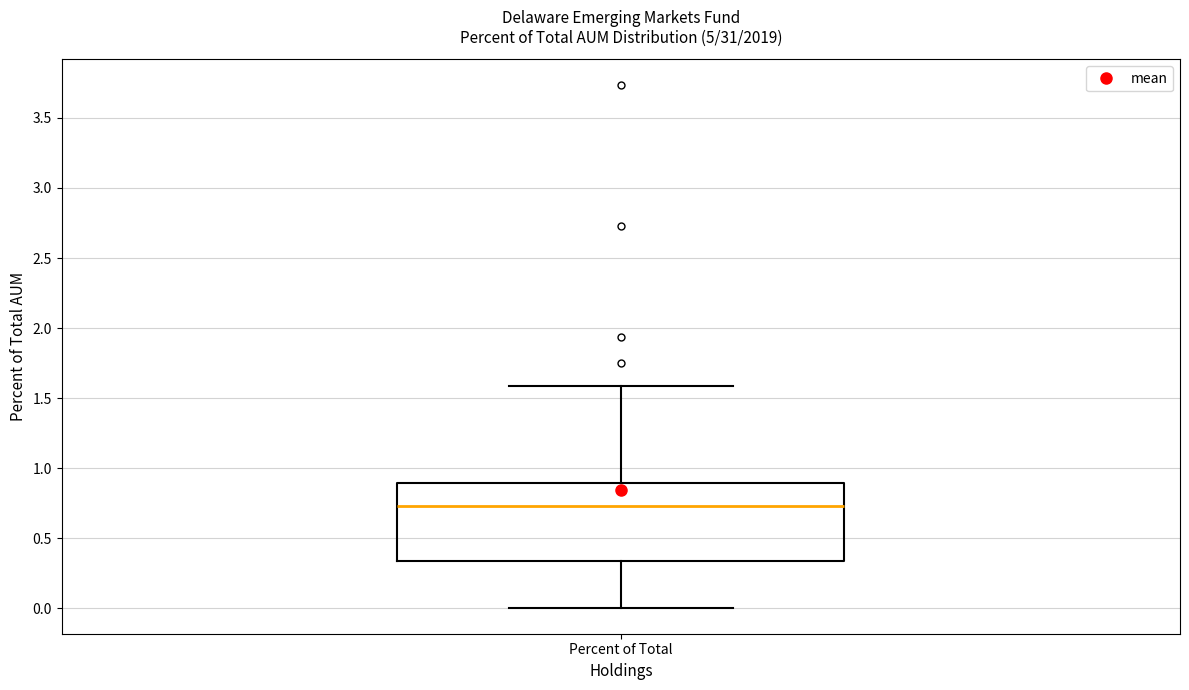

Transcribe this box plot: give where the median line is, the range the box spans, and where the two whiskers end, as read against the y-axis. The values are not printed on the chart, so give them approximately, as read against the axis.

median 0.75, box 0.35 to 0.90, whiskers 0.00 to 1.60